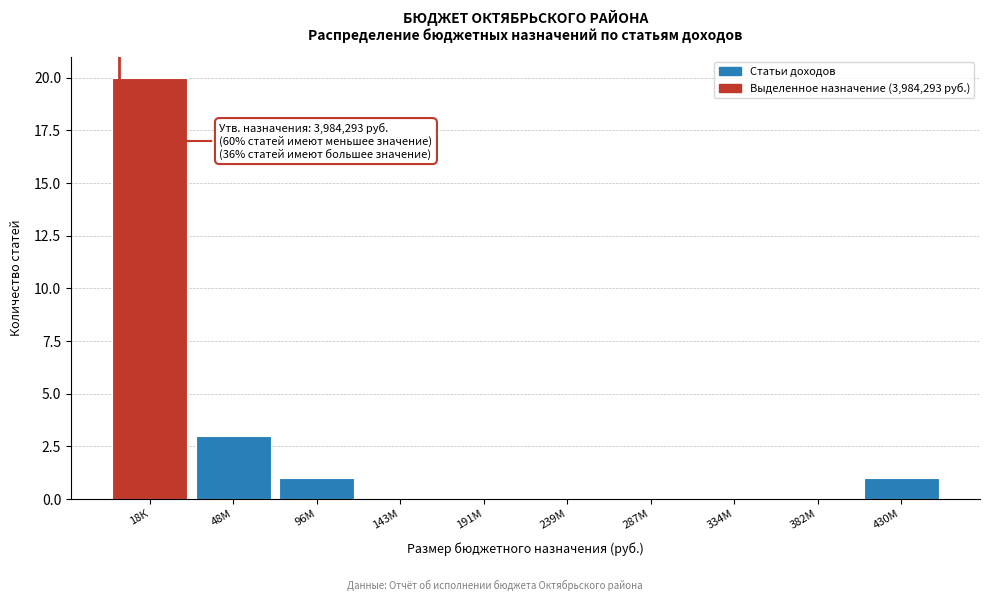

Reading right to left, list all the values displayed in this chart.

430М=1	382М=0	334М=0	287М=0	239М=0	191М=0	143М=0	96М=1	48М=3	18К=20